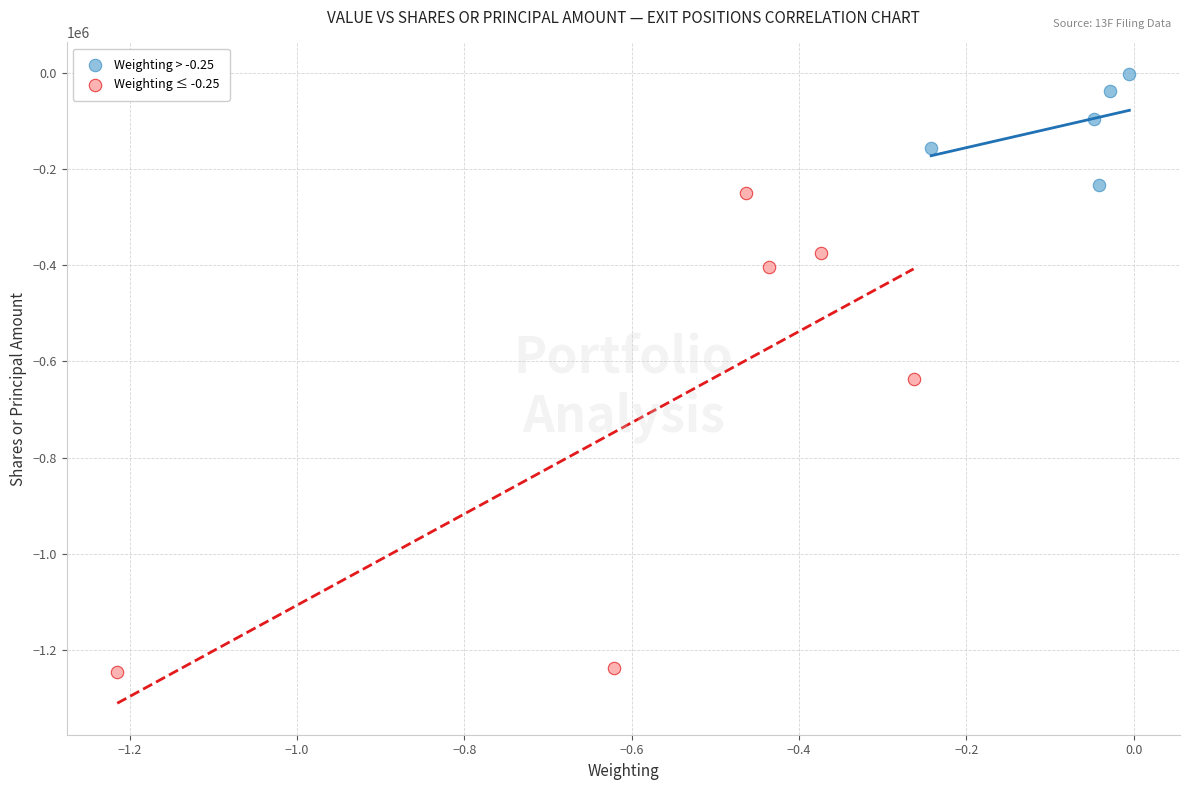

Which series reaches the maximum Y coordinate?

Weighting > -0.25